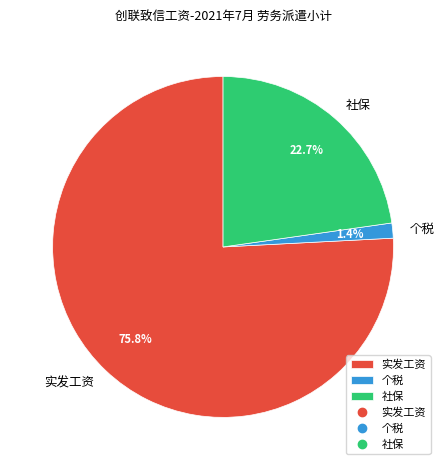

What percentage is NOT represented by 个税?

98.6%